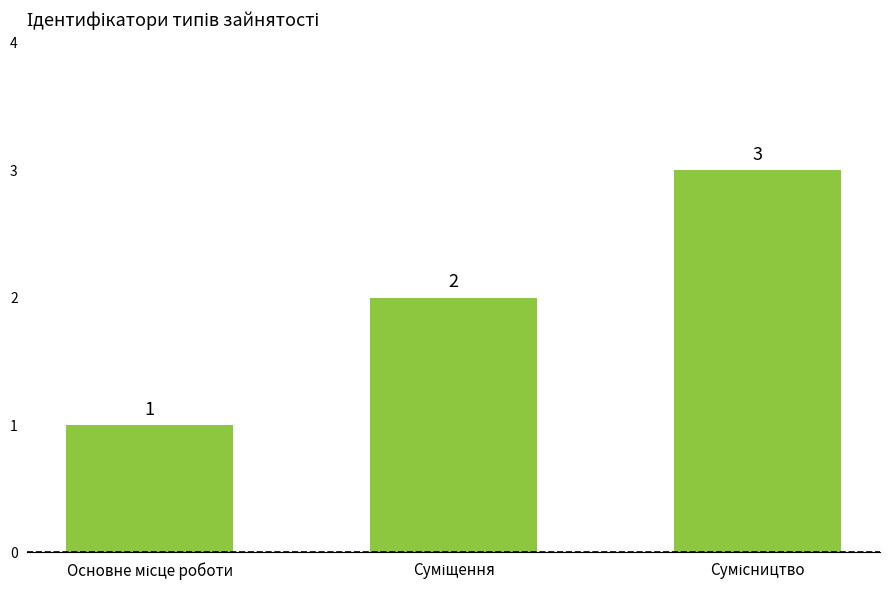

What is the value of the 3rd bar from the left?

3